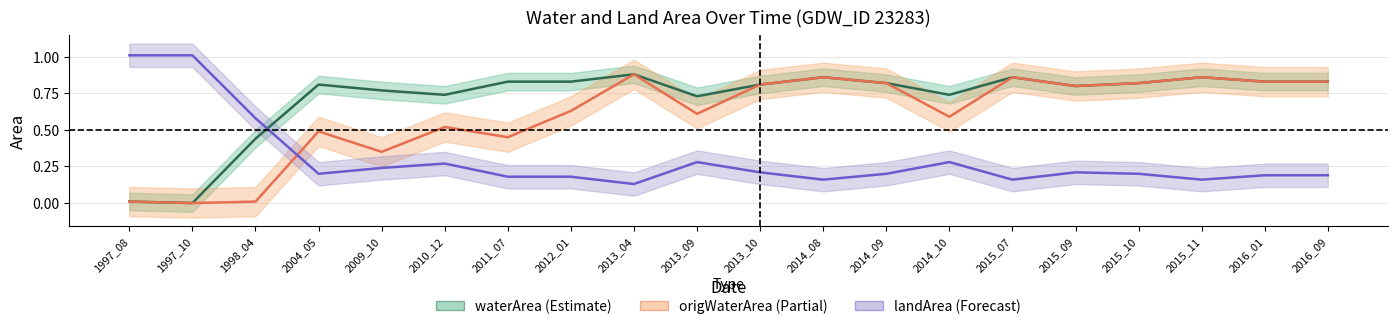

The origWaterArea series shows 0.5 at 2010_12. True or false?

True